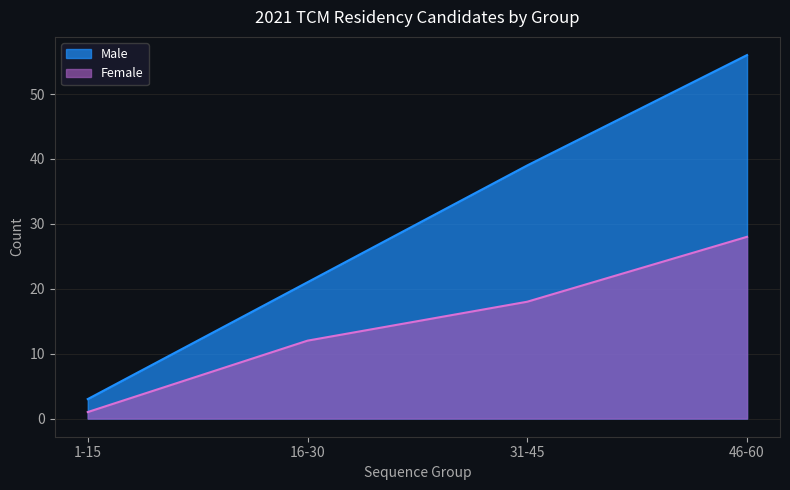

What is the smallest value displayed?

1